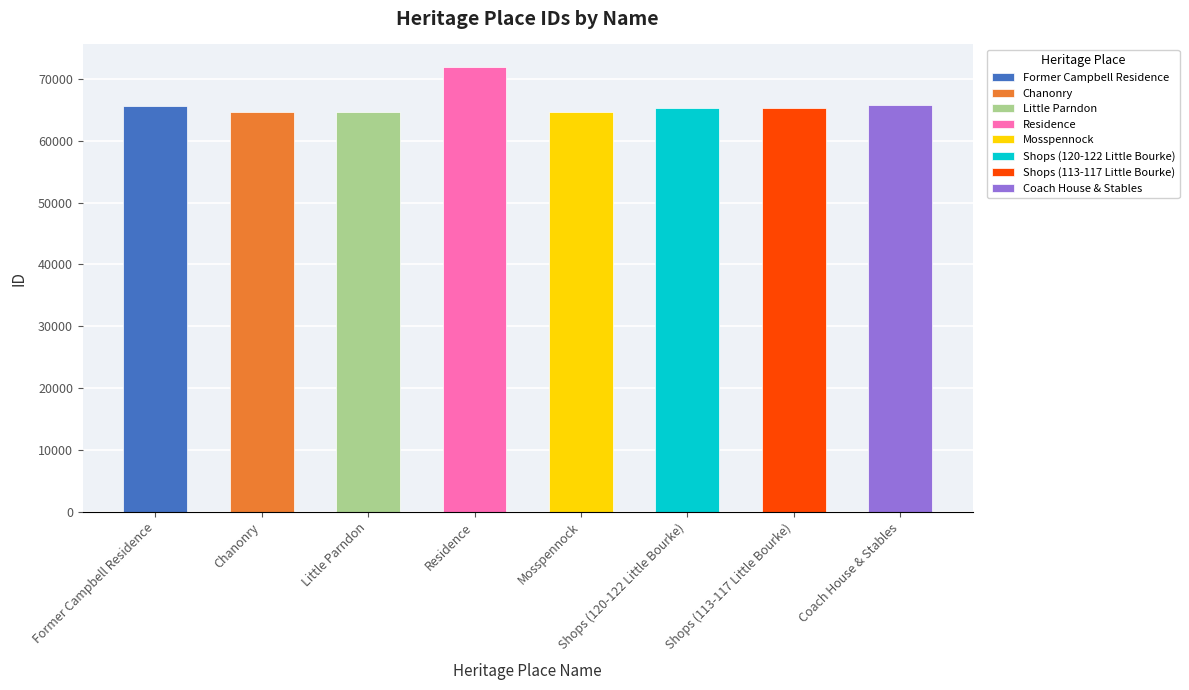

Does the chart contain any negative values?

No